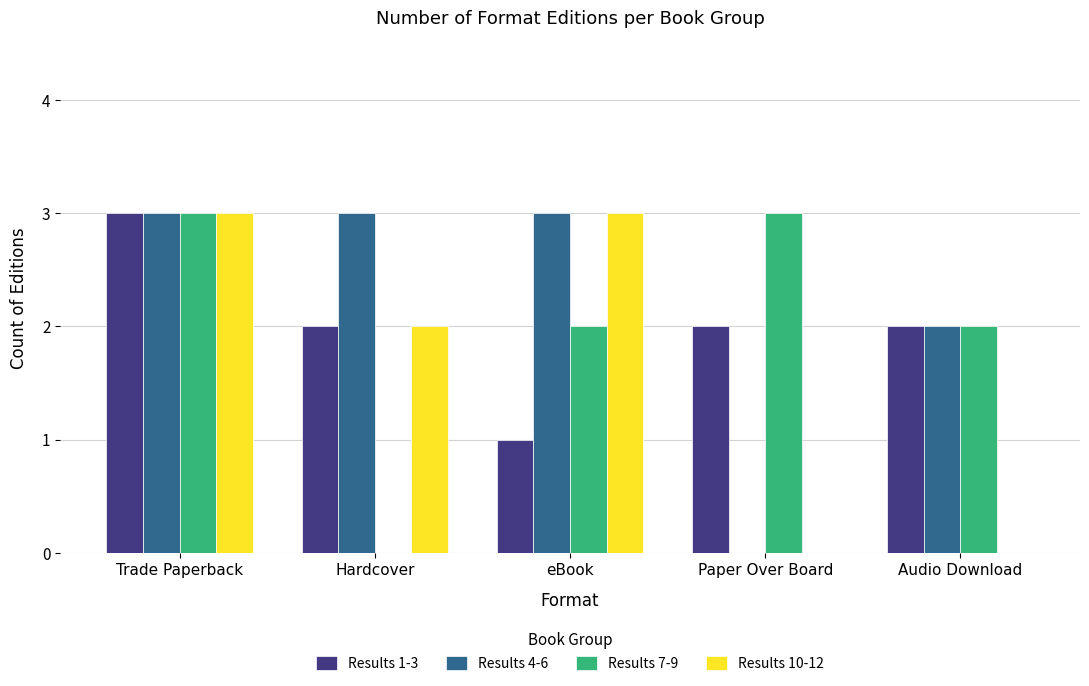

What are all the series names shown in the legend?

Results 1-3, Results 4-6, Results 7-9, Results 10-12